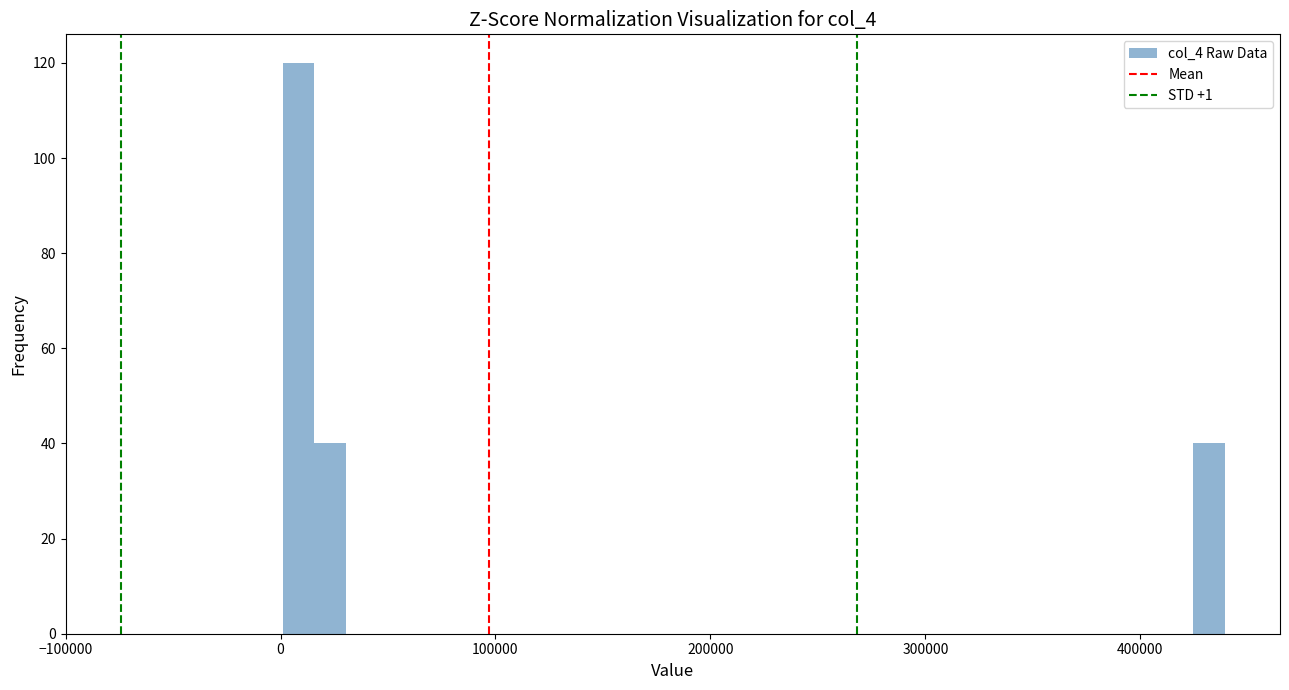

Read against the x-axis, roughly where is the centre of the tallest bar?

10000